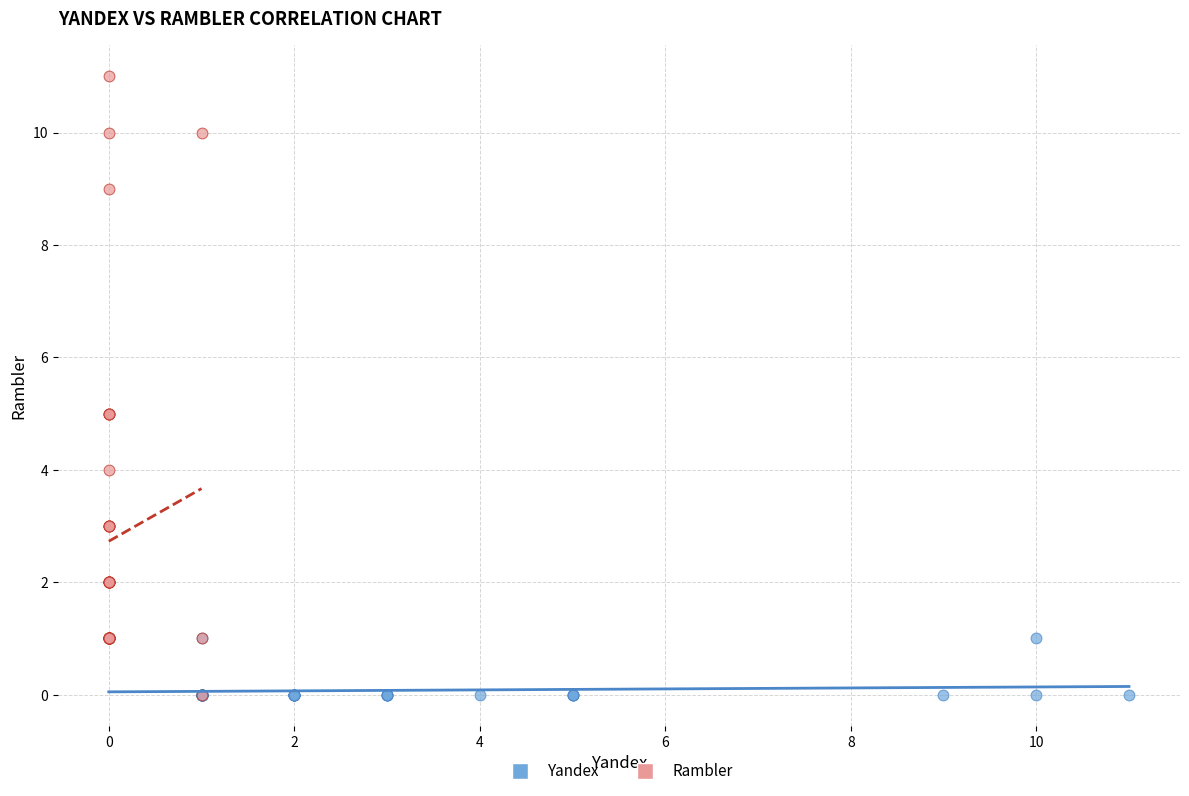

Which series has the widest spread of Y values?

Rambler